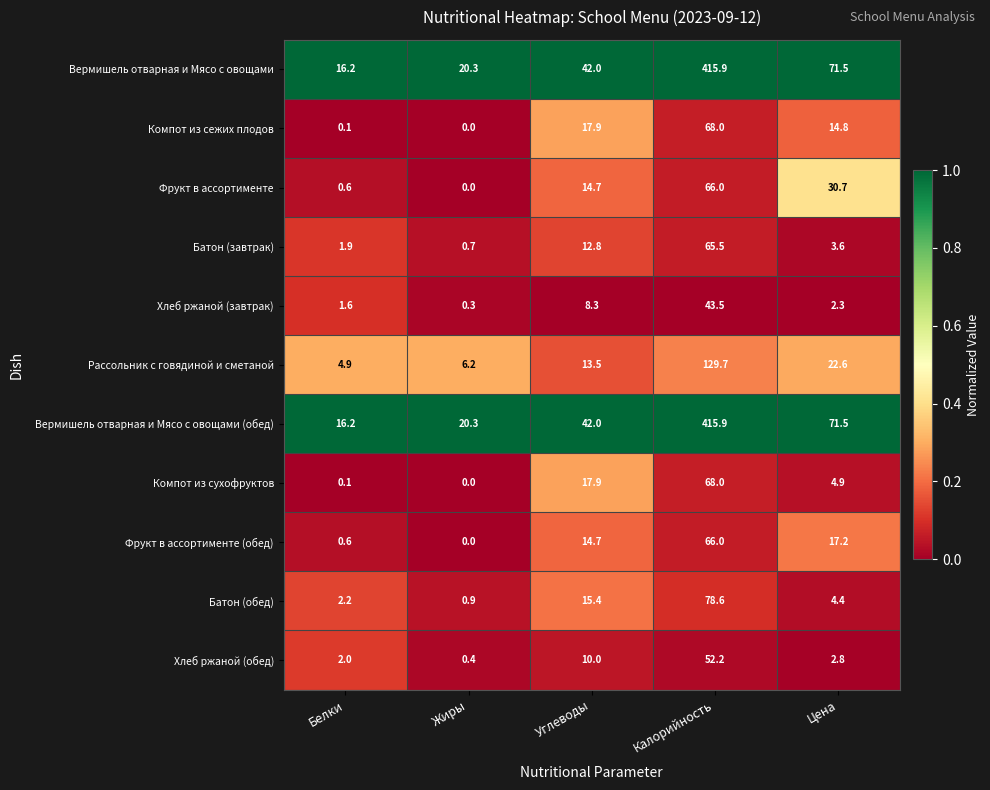

At which label does Батон (завтрак) first exceed 3?

Углеводы